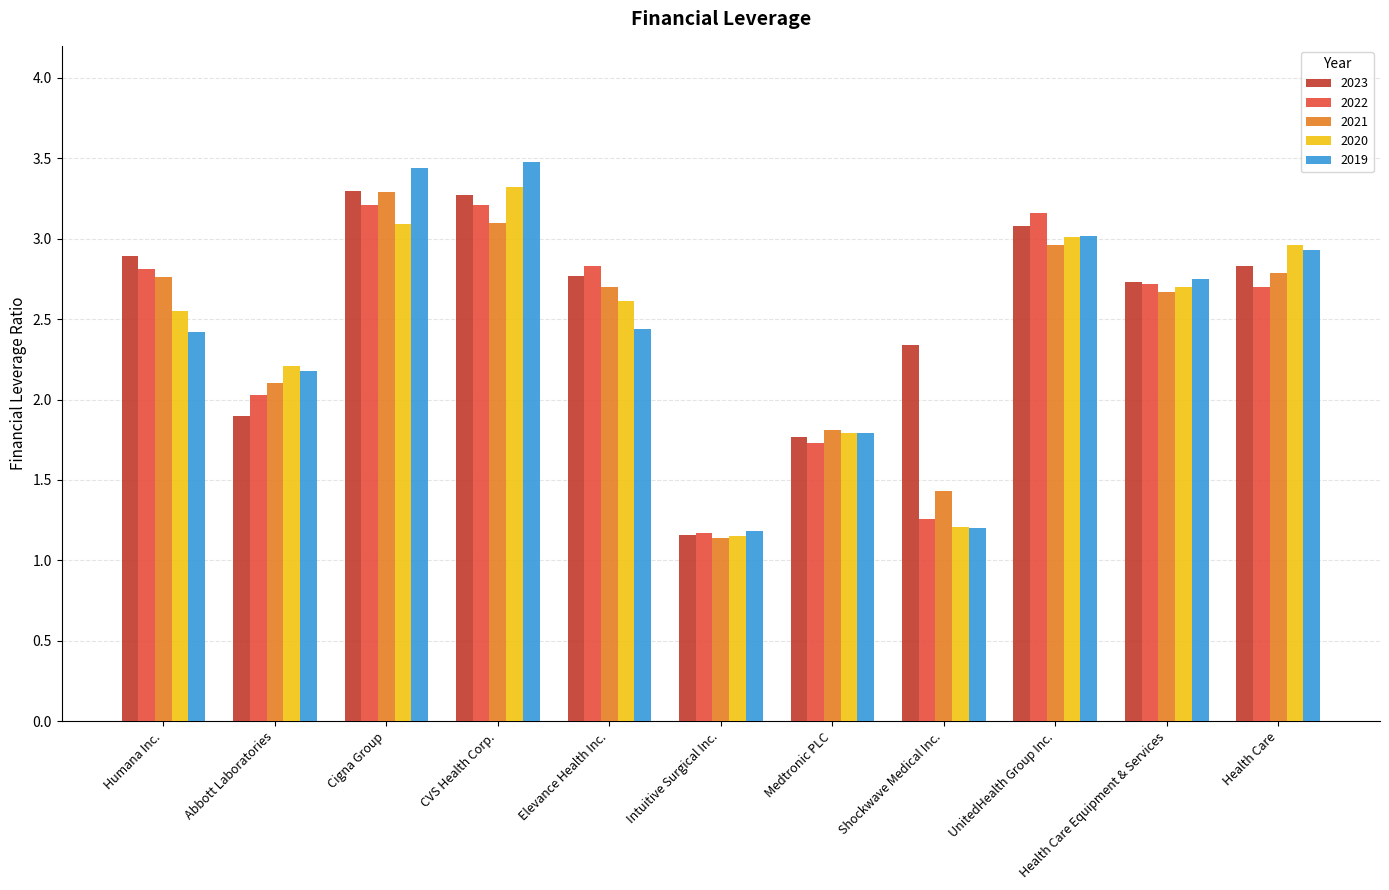

What is the label of the 1st bar from the right?

Health Care